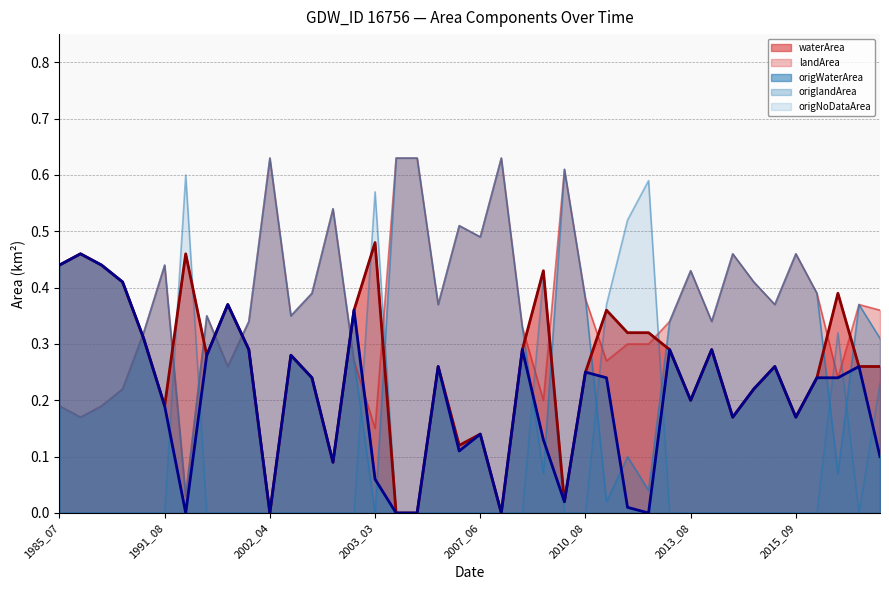

Where do origNoDataArea and waterArea first cross each other?

1991_08 and 1992_08